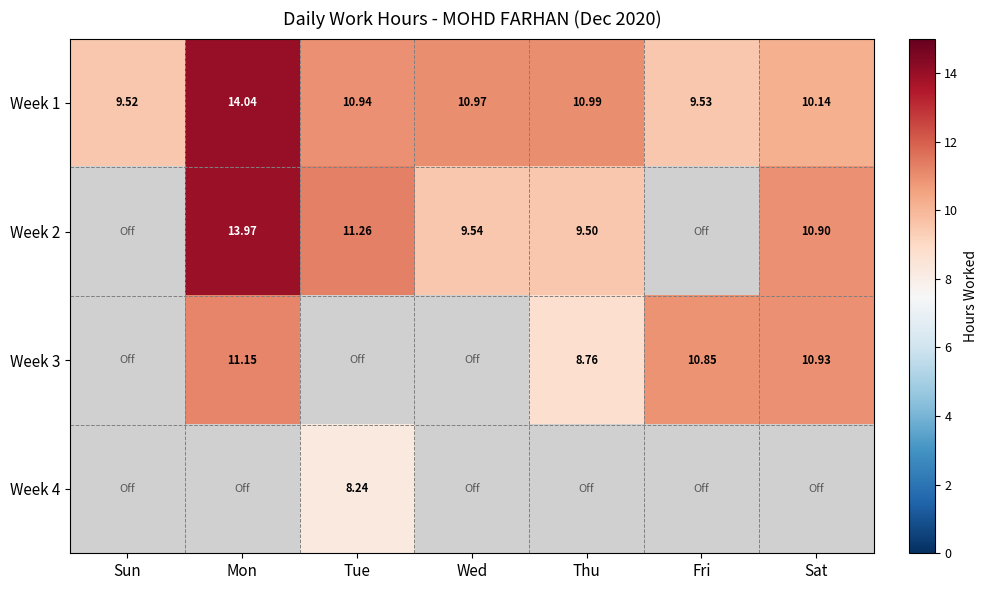

Is the value of Week 2 at Thu greater than the value of Week 4 at Mon?

Yes